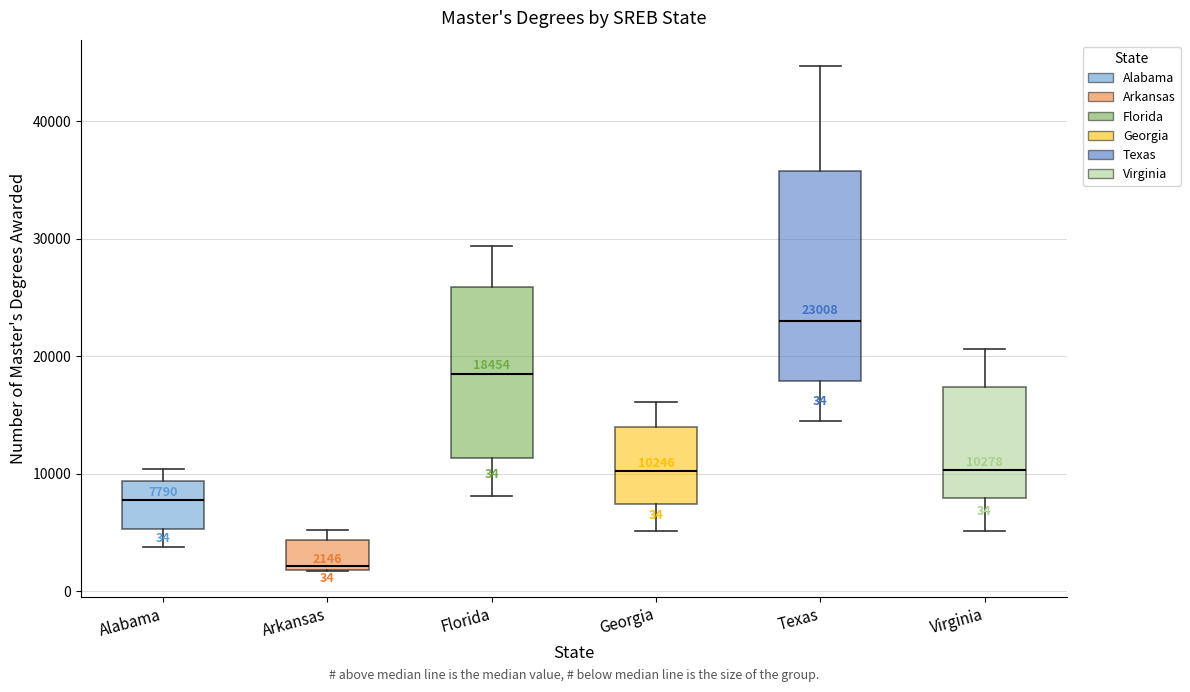

Which box's median line is the highest?

Texas